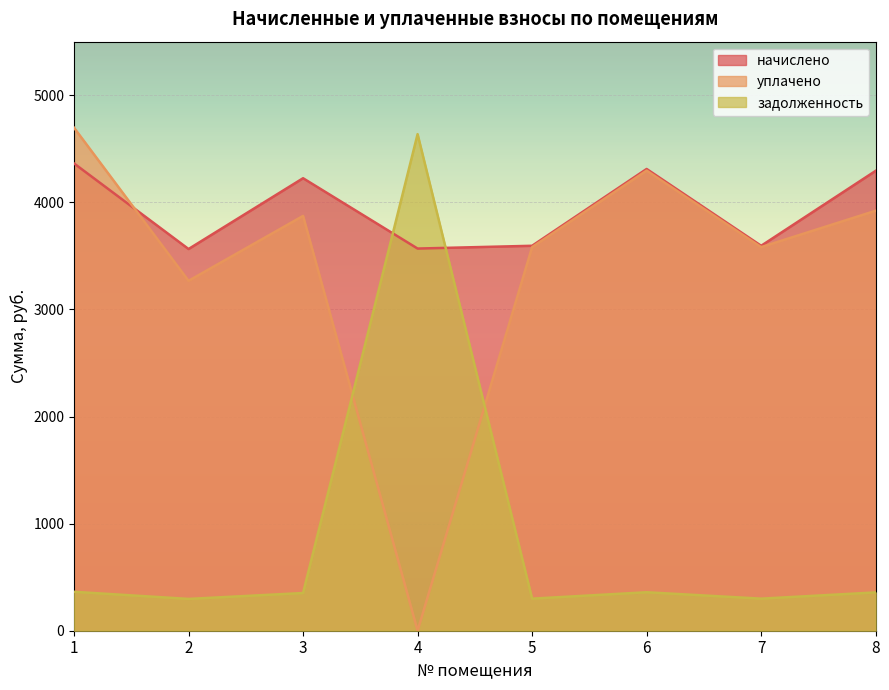

What is the difference between the maximum and minimum values in the начислено series?

799.2